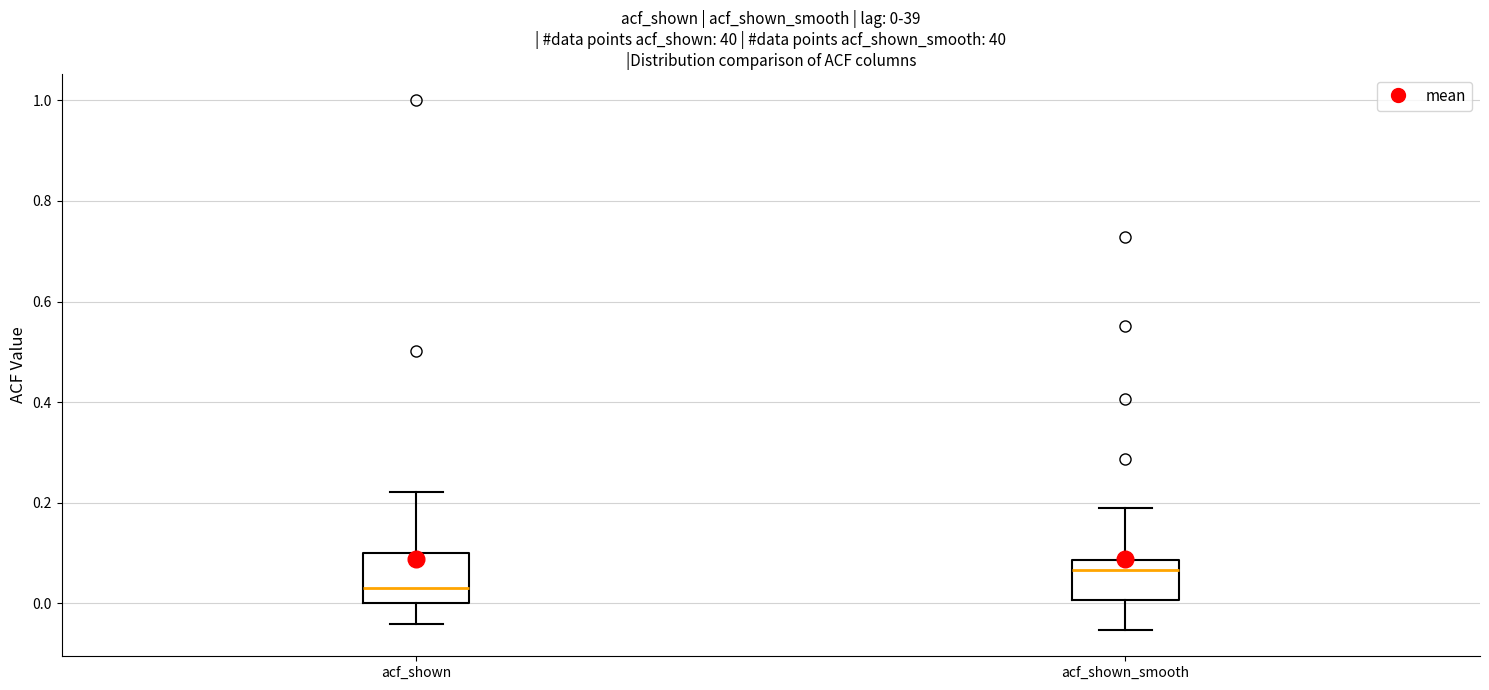

Which box has the lowest median line?

acf_shown